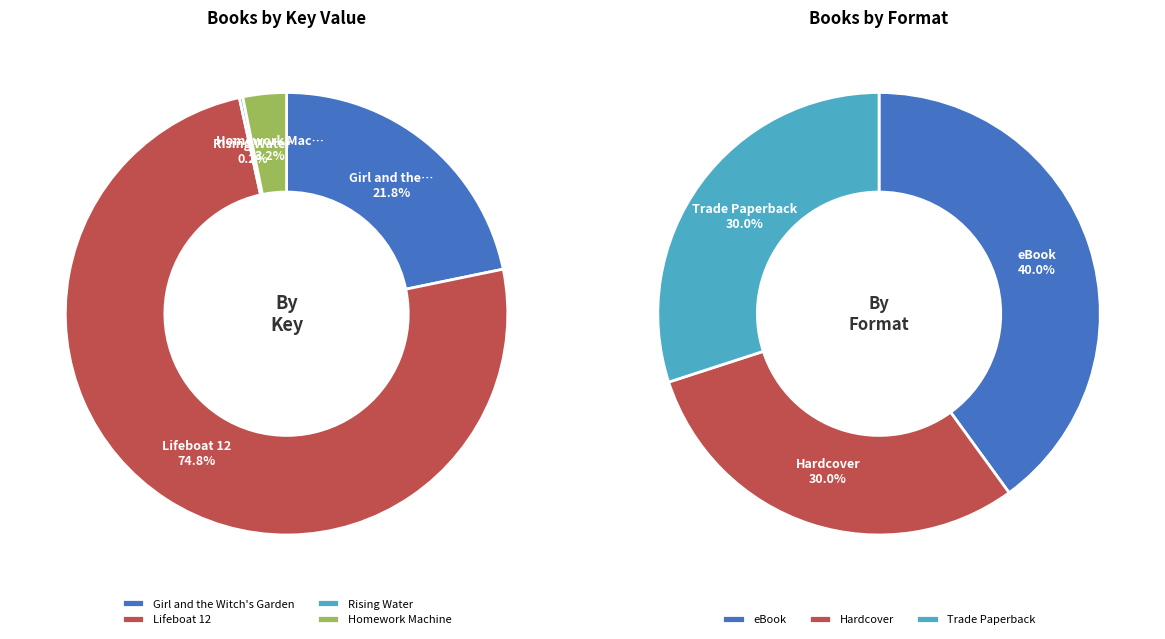

Between Homework Machine and Rising Water, which is larger?

Homework Machine